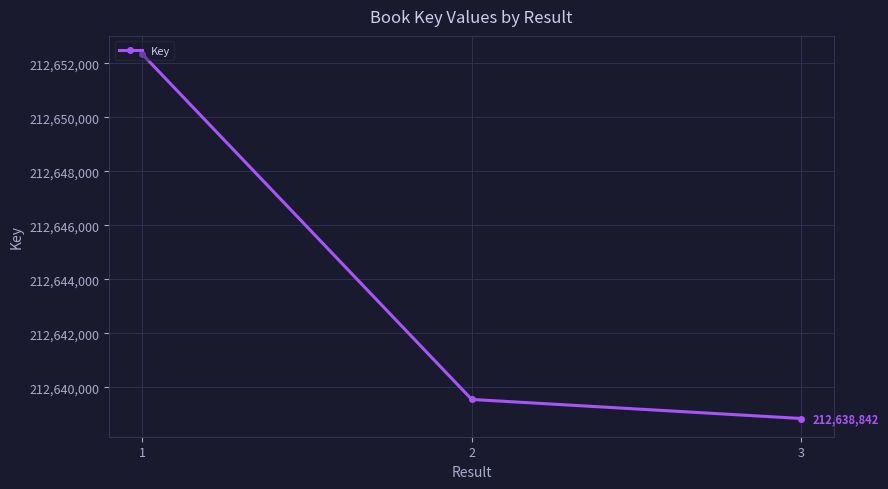

Does the chart have visible grid lines?

Yes